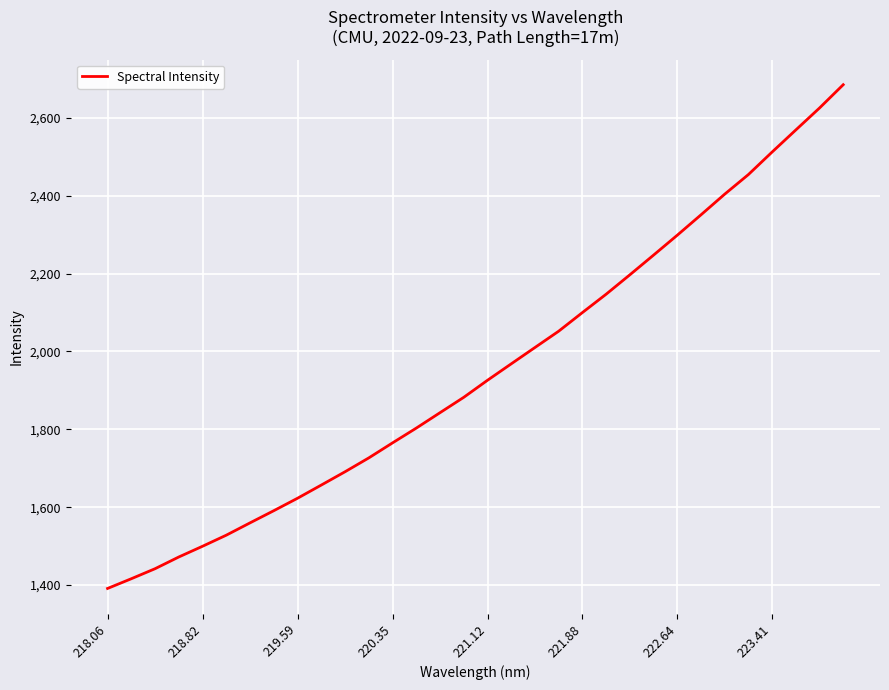

What is the difference between the maximum and minimum values?

1293.6